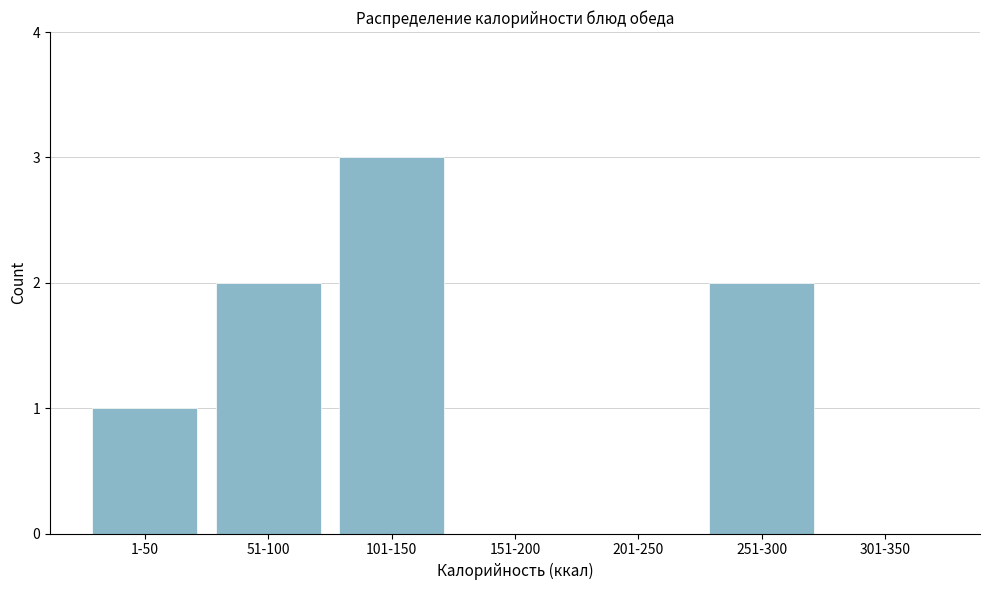

Reading right to left, extract all data points from this chart.

301-350=0	251-300=2	201-250=0	151-200=0	101-150=3	51-100=2	1-50=1